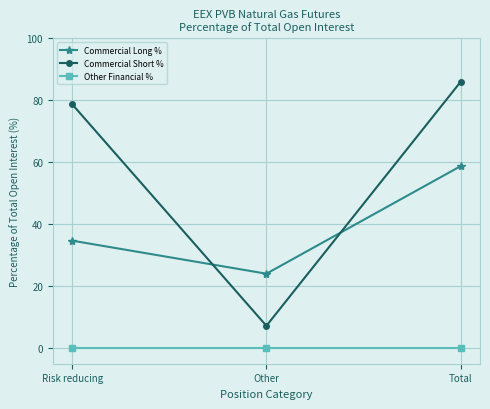

List the series in order of their overall mean, highest first.

Commercial Short %, Commercial Long %, Other Financial %